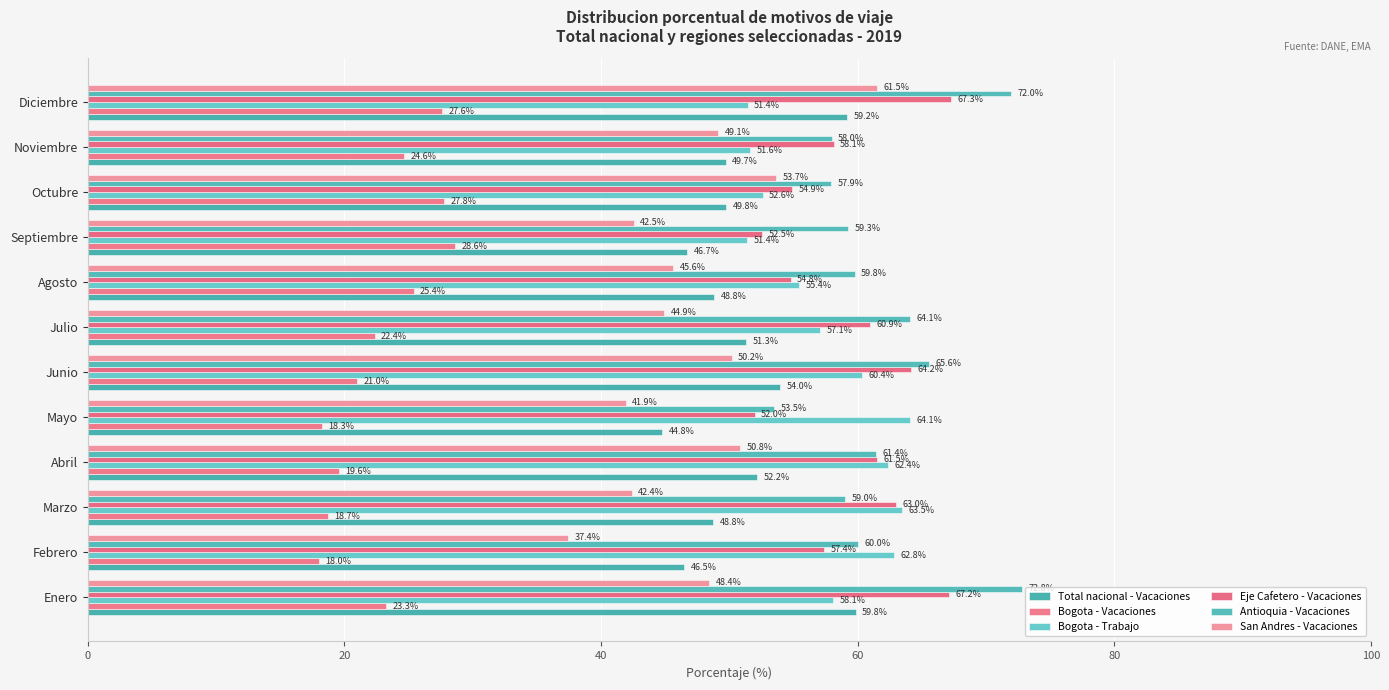

How many data points in Bogota - Trabajo are above 58?

6